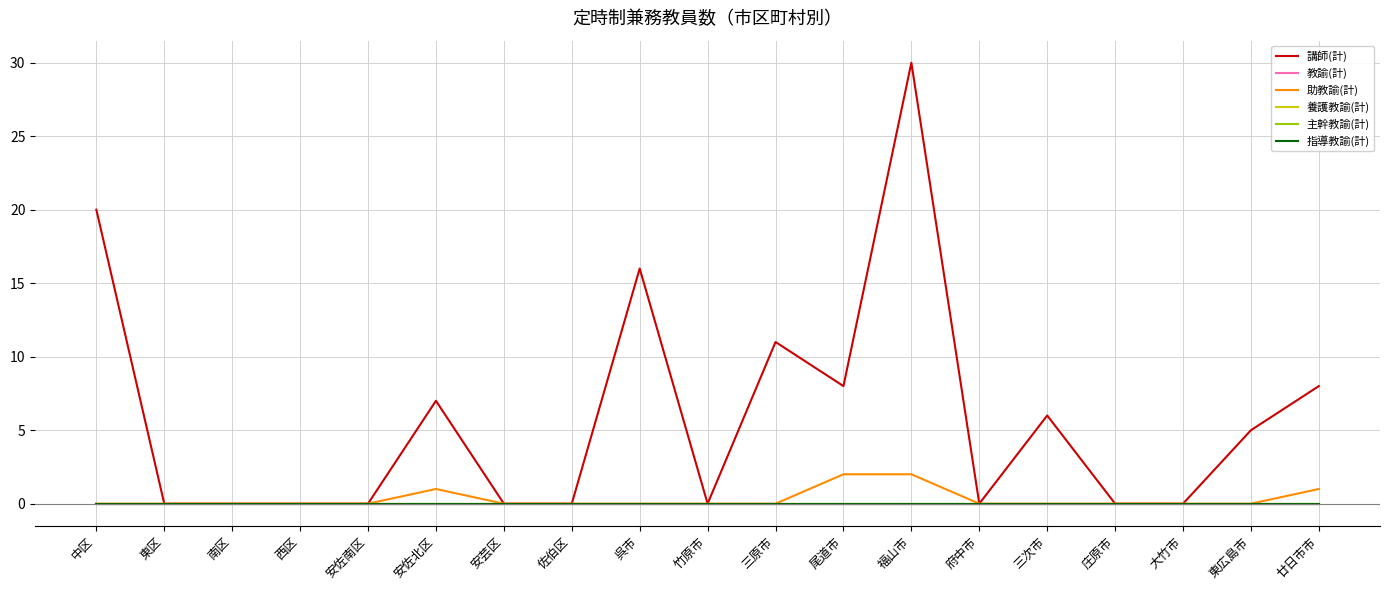

Reading left to right, transcribe all the data shown in this chart.

講師(計): 20	0	0	0	0	7	0	0	16	0	11	8	30	0	6	0	0	5	8
教諭(計): 0	0	0	0	0	0	0	0	0	0	0	0	0	0	0	0	0	0	0
助教諭(計): 0	0	0	0	0	1	0	0	0	0	0	2	2	0	0	0	0	0	1
養護教諭(計): 0	0	0	0	0	0	0	0	0	0	0	0	0	0	0	0	0	0	0
主幹教諭(計): 0	0	0	0	0	0	0	0	0	0	0	0	0	0	0	0	0	0	0
指導教諭(計): 0	0	0	0	0	0	0	0	0	0	0	0	0	0	0	0	0	0	0